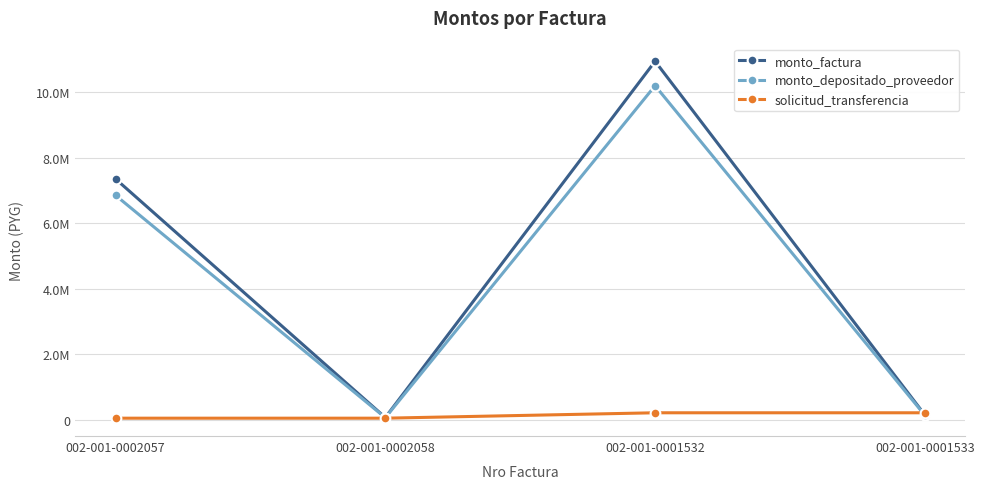

At which label is monto_factura closest to 5506515?

002-001-0002057